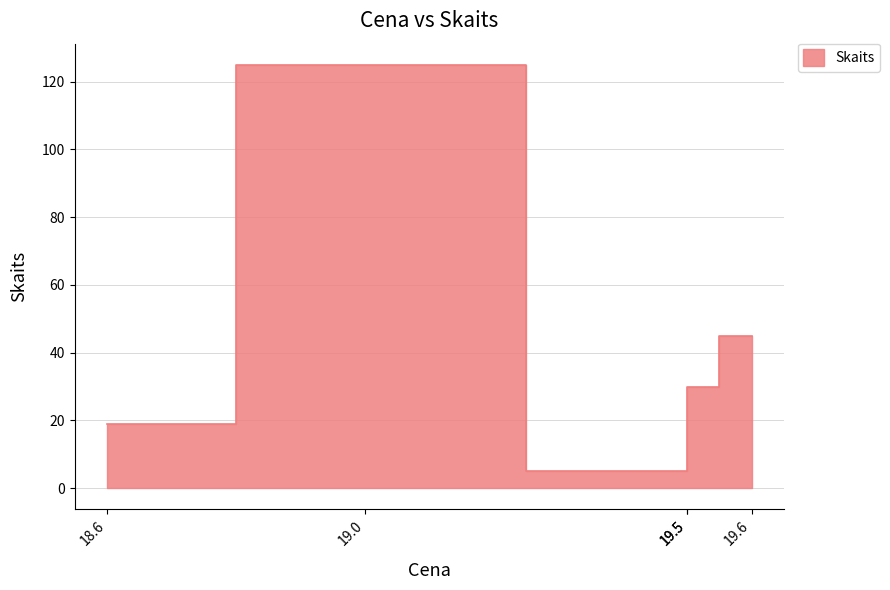

What is the greatest value displayed?

125